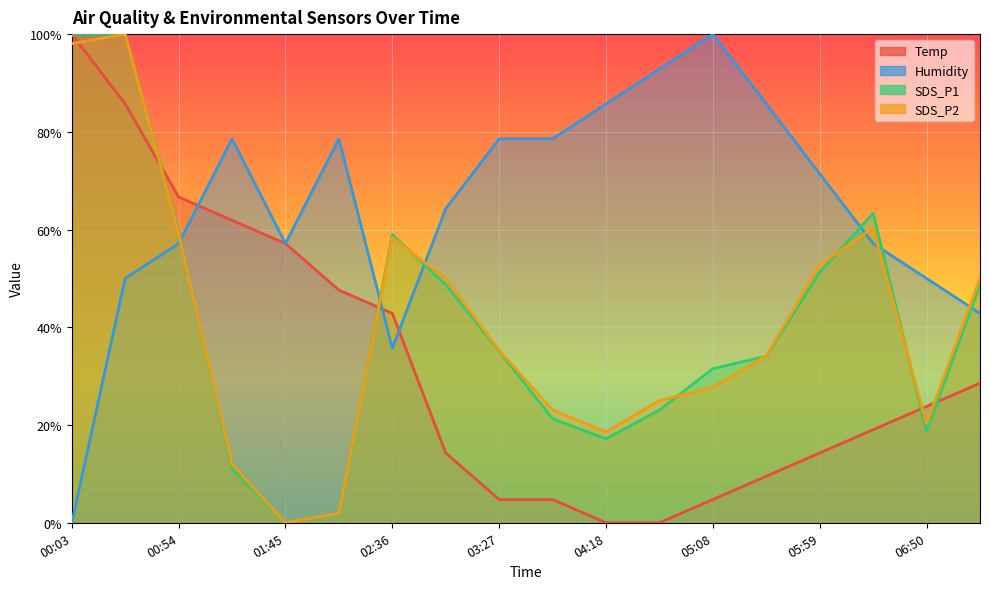

What is the difference between the maximum and minimum values in the SDS_P1 series?

100.0